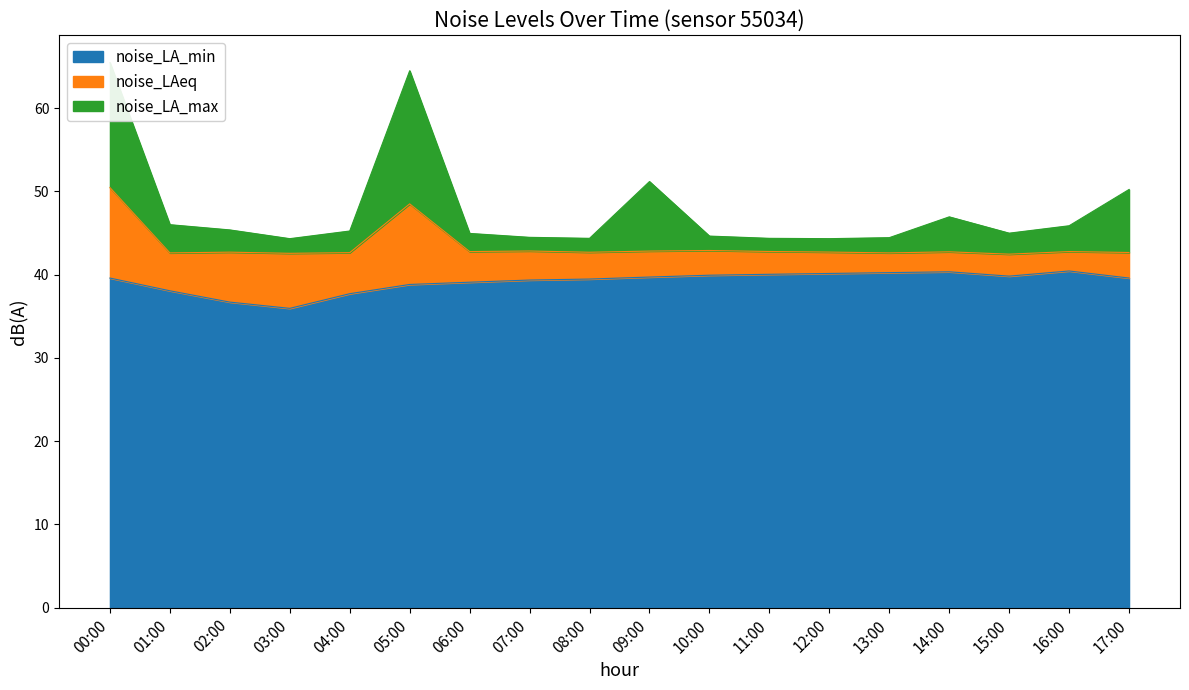

At how many categories does at least one series exceed 52?

2